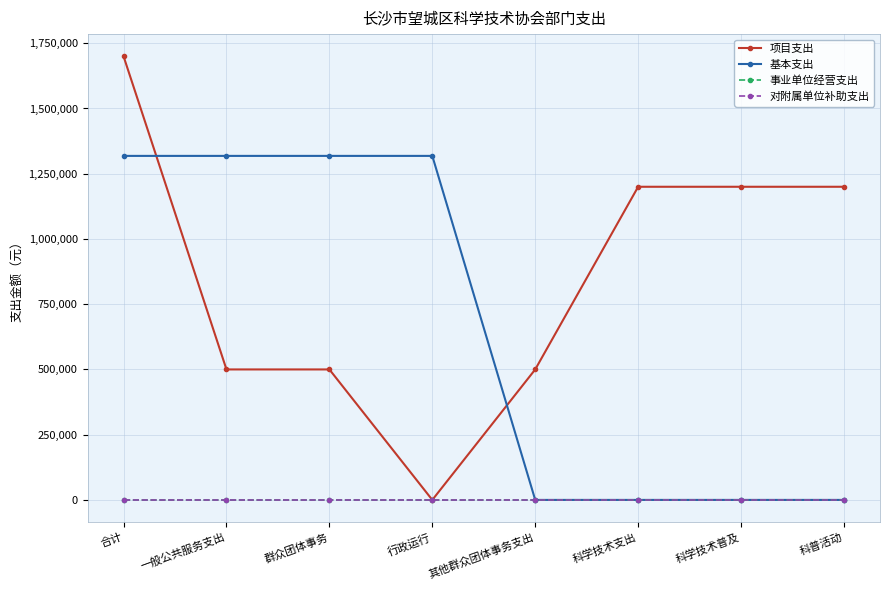

Is this an area chart (filled region under the line)?

No